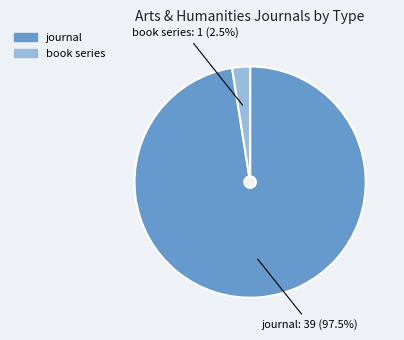

To the nearest percent, what is the difference between the largest and smallest slice percentages?

95%